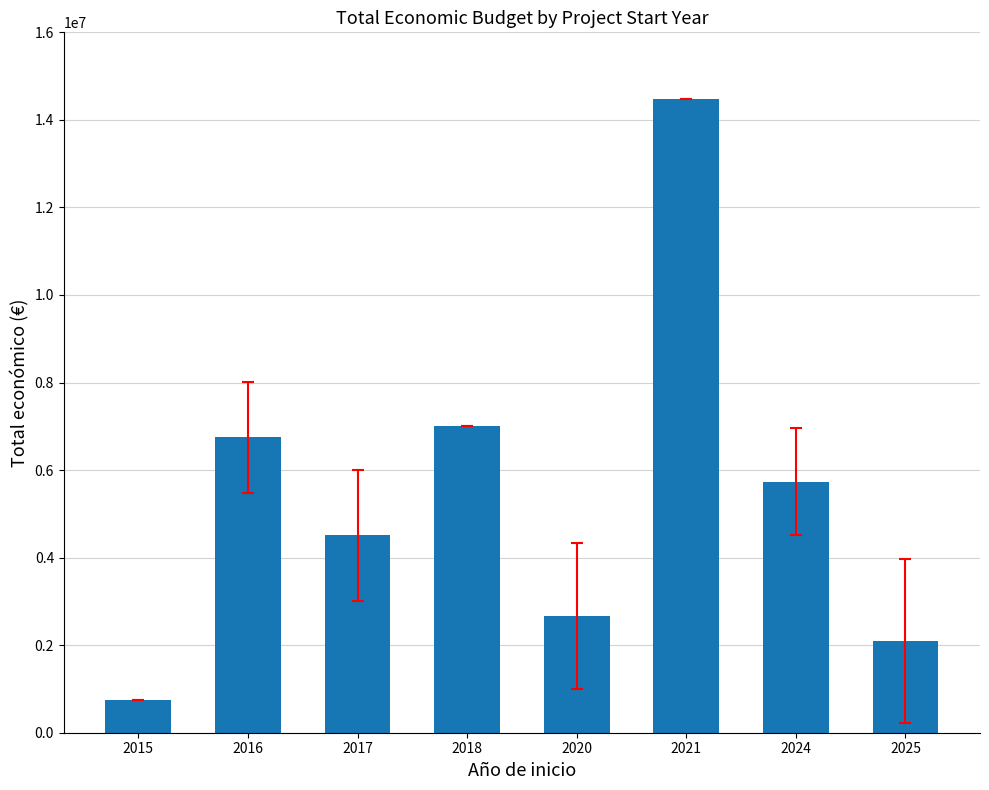

What value does the data have at 2024?

5737811.3